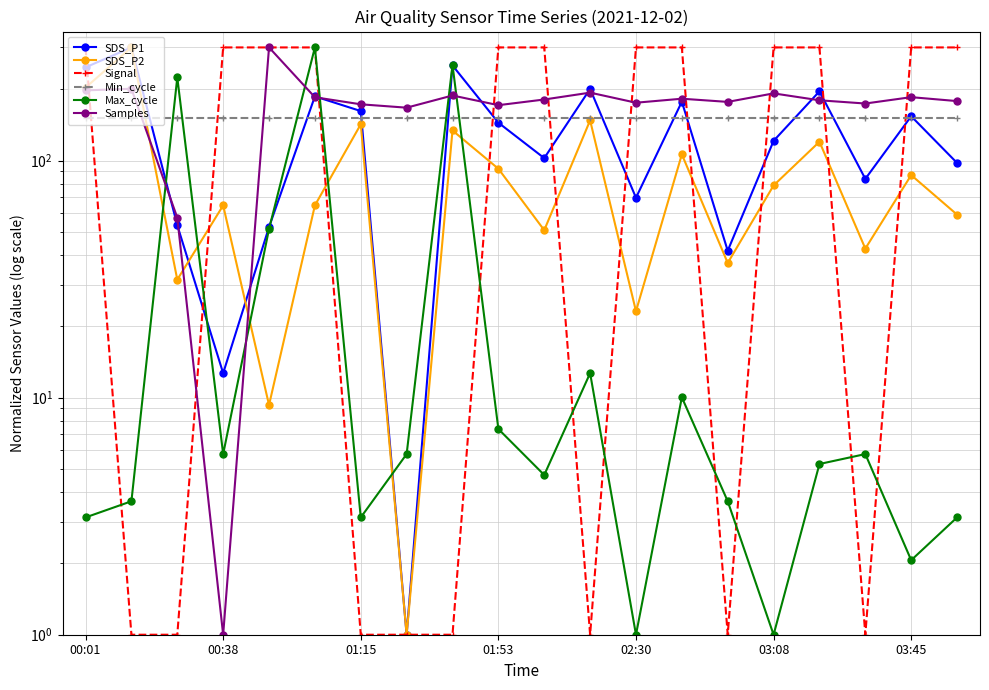

Reading left to right, what are all the values shown in this chart?

SDS_P1: 247.2	300.0	53.3	12.7	52.4	186.5	161.7	1.0	251.9	144.4	102.4	200.5	69.7	177.1	41.6	121.1	195.8	83.7	153.8	97.7
SDS_P2: 203.1	300.0	31.5	64.7	9.3	64.7	142.2	1.0	133.9	92.4	50.8	147.7	23.1	106.2	37.0	78.5	120.0	42.5	86.8	59.1
Signal: 300.0	1.0	1.0	300.0	300.0	300.0	1.0	1.0	1.0	300.0	300.0	1.0	300.0	300.0	1.0	300.0	300.0	1.0	300.0	300.0
Min_cycle: 150.5	150.5	150.5	150.5	150.5	150.5	150.5	150.5	150.5	150.5	150.5	150.5	150.5	150.5	150.5	150.5	150.5	150.5	150.5	150.5
Max_cycle: 3.1	3.7	224.1	5.8	51.5	300.0	3.1	5.8	253.3	7.4	4.7	12.7	1.0	10.0	3.7	1.0	5.2	5.8	2.1	3.1
Samples: 197.7	200.8	57.4	1.0	300.0	184.9	172.7	167.1	188.1	171.2	180.9	193.4	175.4	182.3	176.8	192.0	179.5	174.0	185.1	178.1